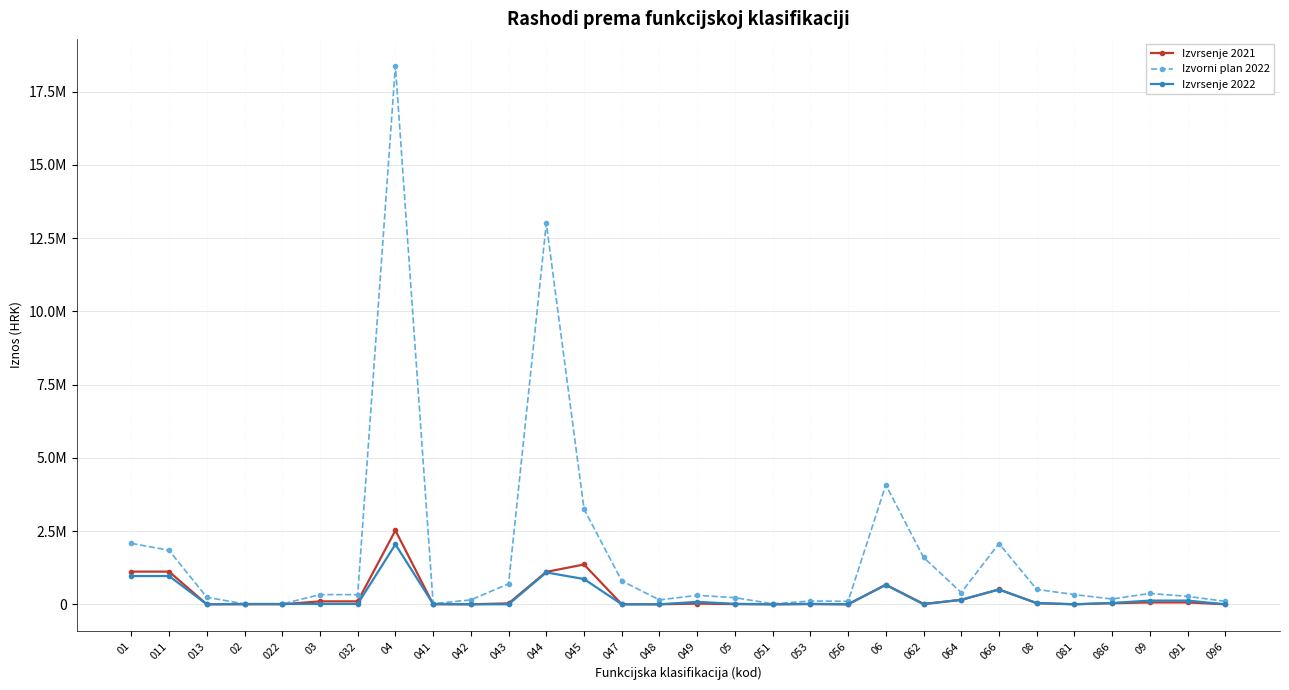

Between which two adjacent categories do Izvrsenje 2022 and Izvrsenje 2021 first intersect?

022 and 03